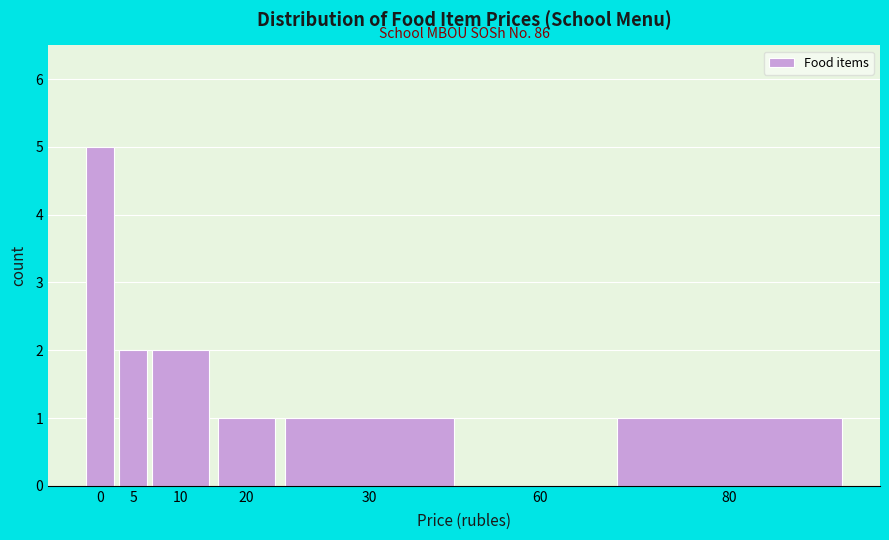

Reading left to right, list all the values displayed in this chart.

0=5	5=2	10=2	20=1	30=1	60=0	80=1